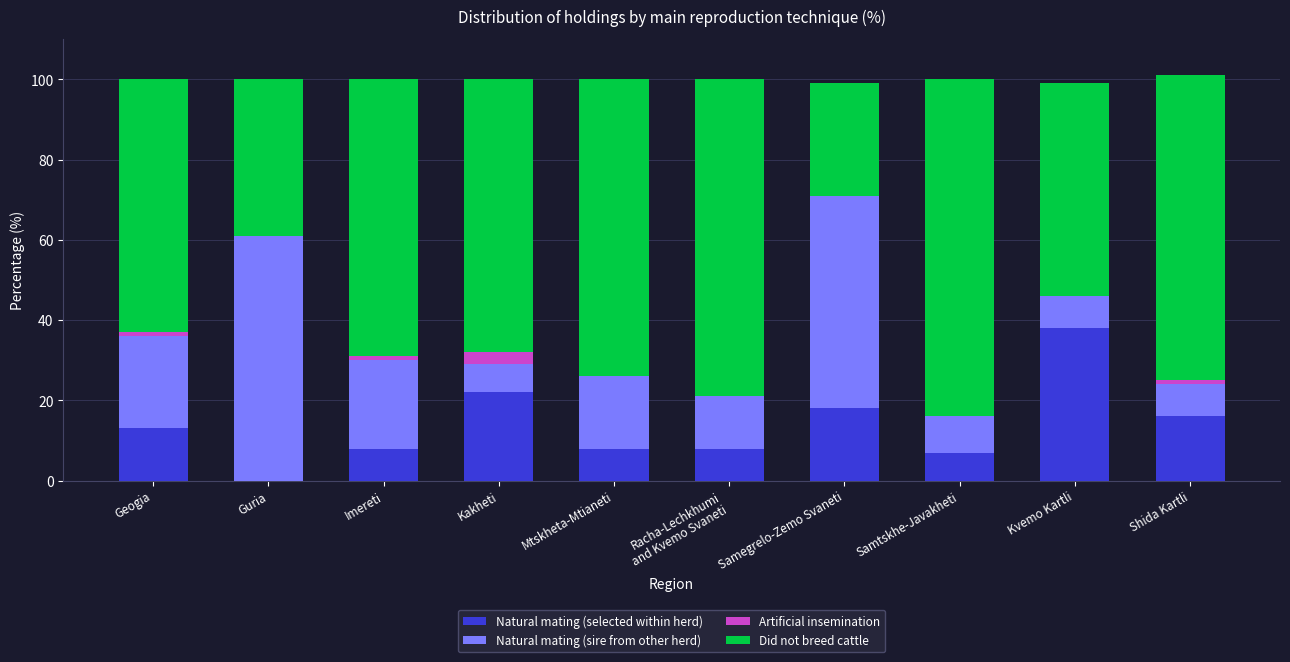

What is the sum of the Natural mating (selected within herd) values at Guria and Samegrelo-Zemo Svaneti?

18